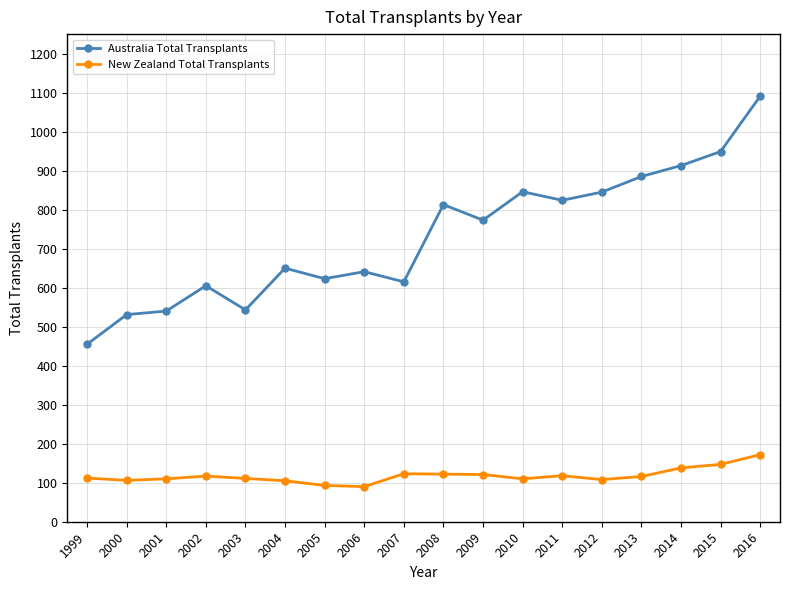

Read the Australia Total Transplants value at 2007.

615